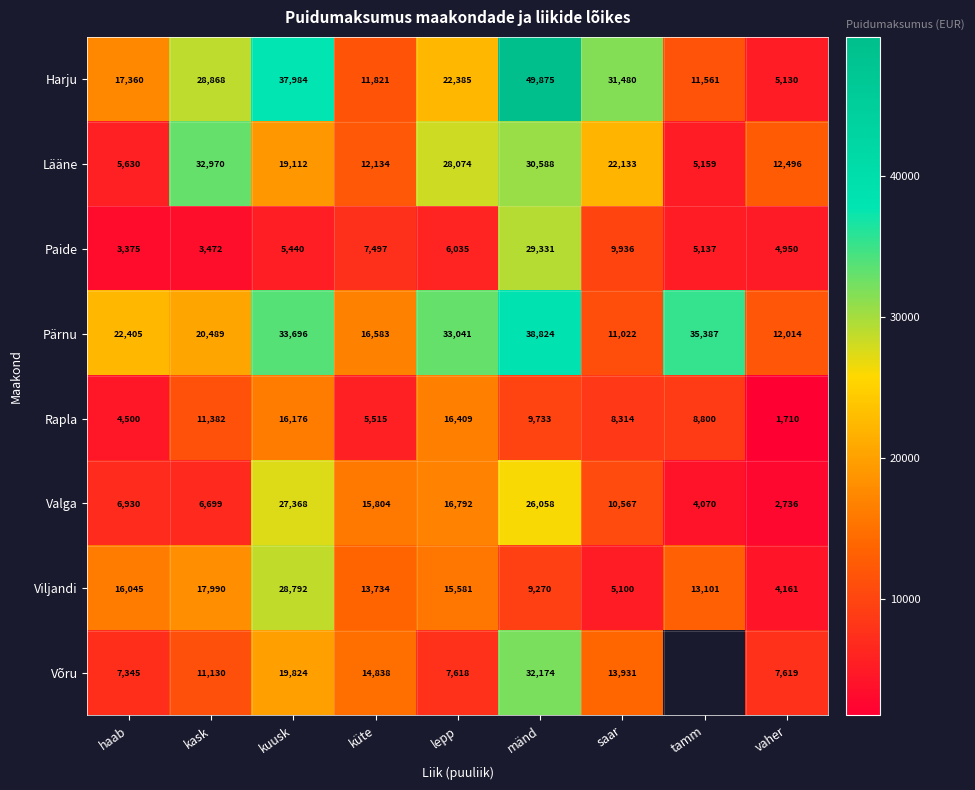

What is the difference between the Paide values at haab and lepp?

2660